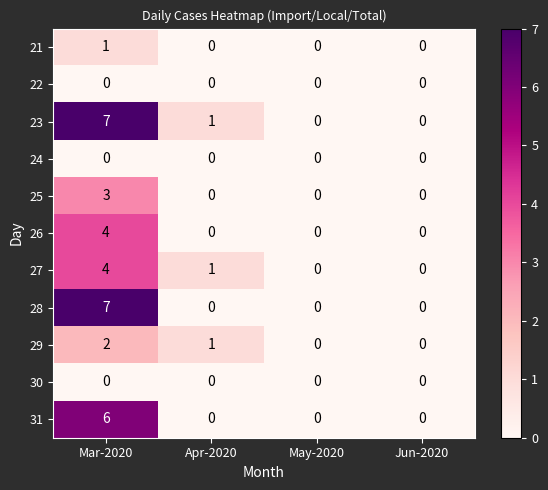

What is the maximum value shown in the chart?

7